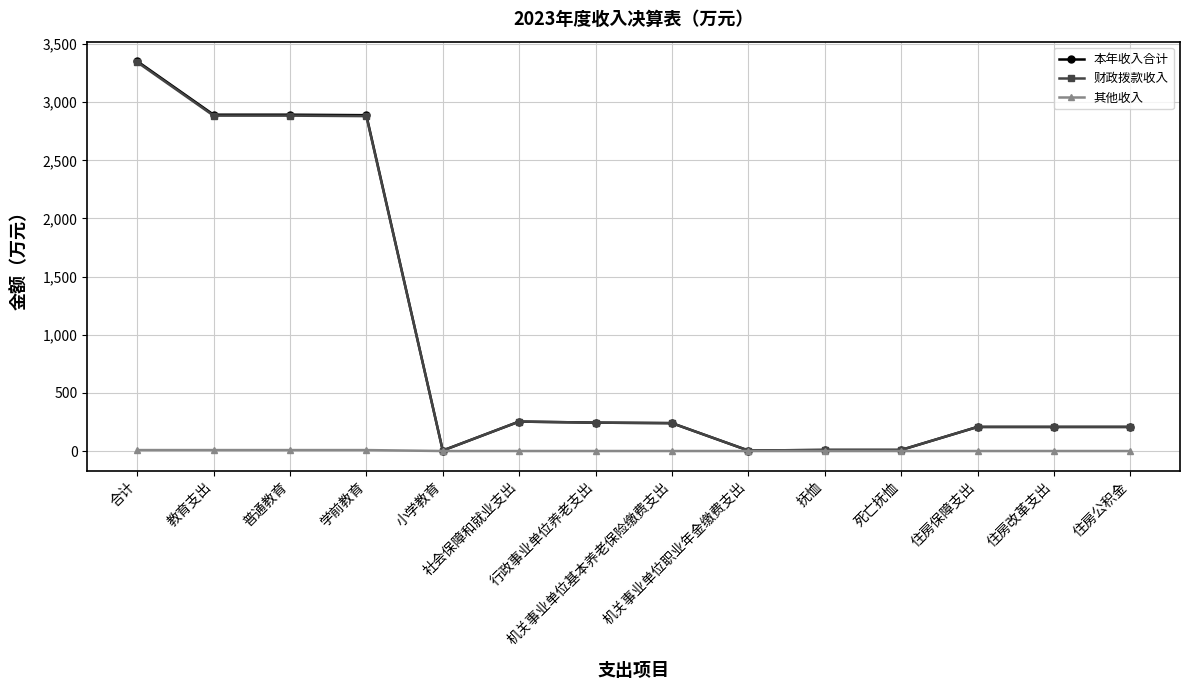

What is the greatest value displayed?

3353.1